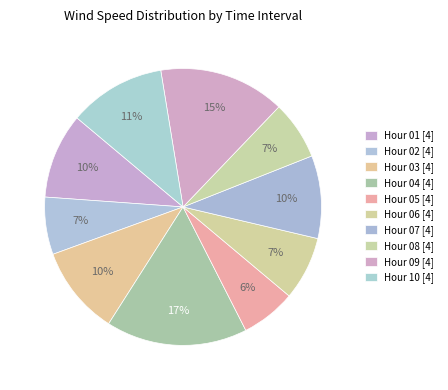

How many slices are in this pie chart?

10